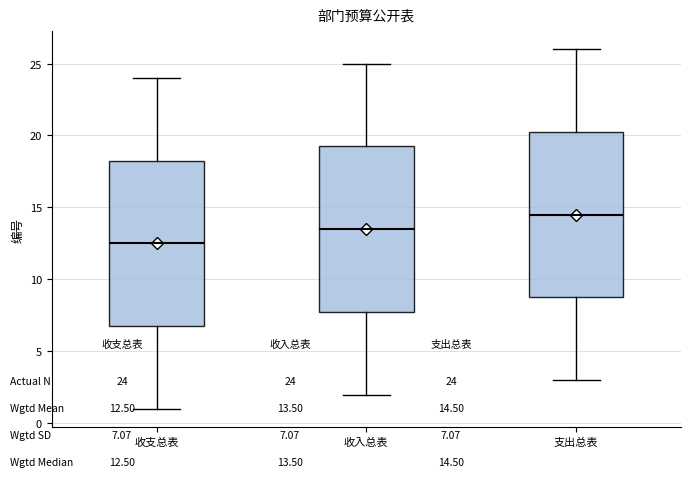

Which box has the lowest median line?

收支总表